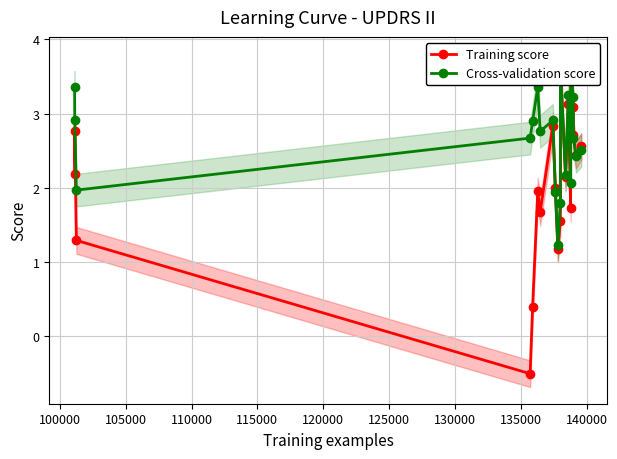

What is the value of the Training score point at the 16th from the left?

3.6